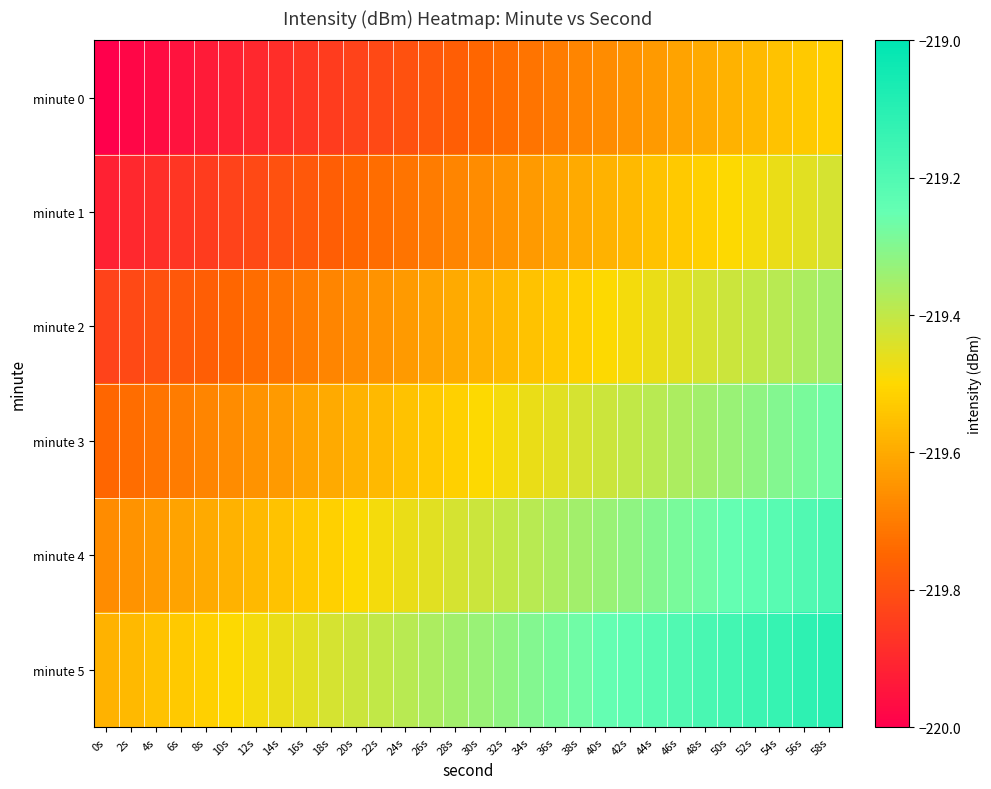

At 16s, list the series in order from largest to smallest.

minute 5, minute 4, minute 3, minute 2, minute 1, minute 0